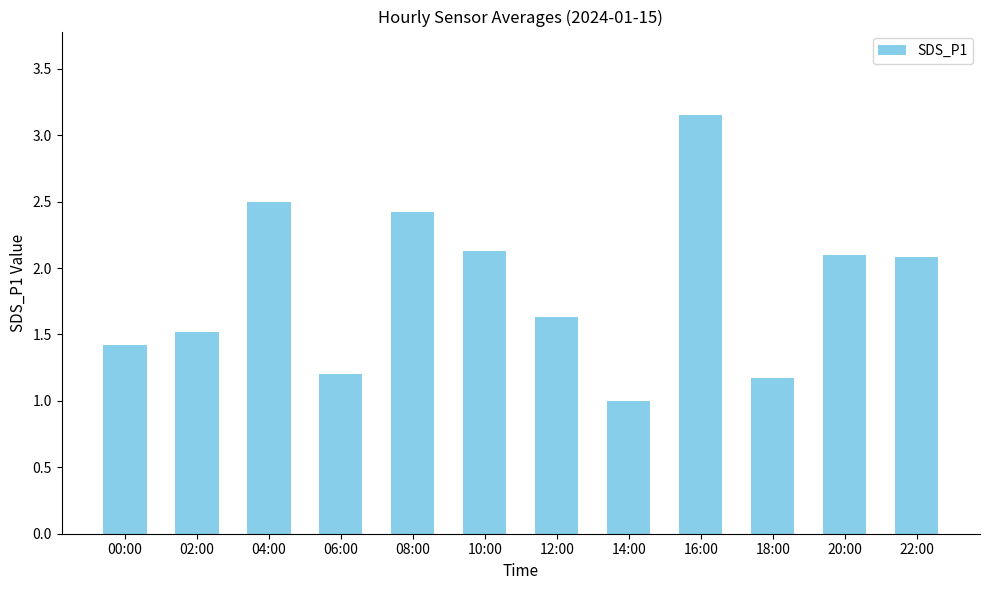

What is the difference between the second highest and second lowest values?

1.3